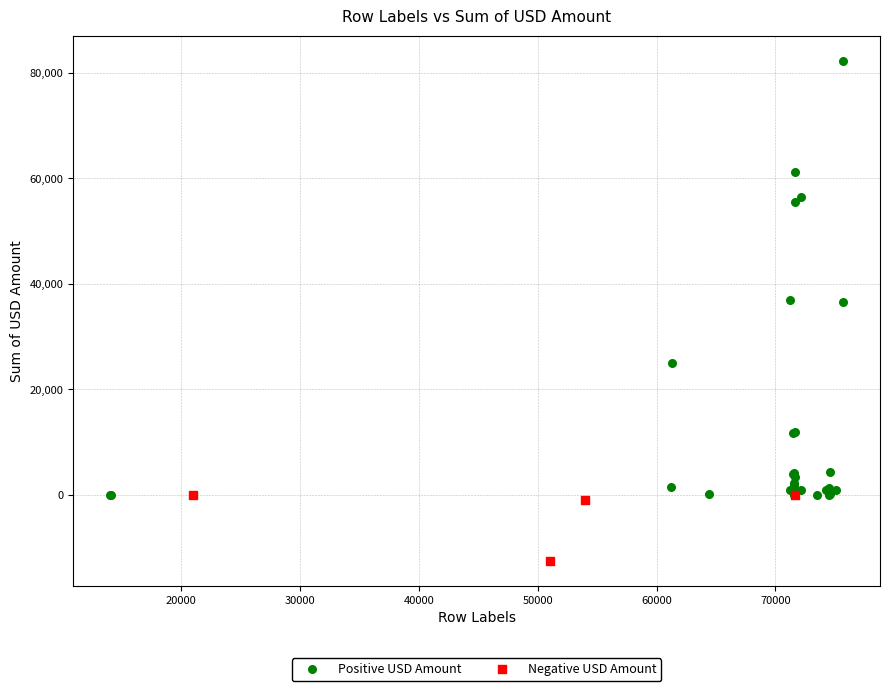

Which series contains the highest Y value?

Positive USD Amount